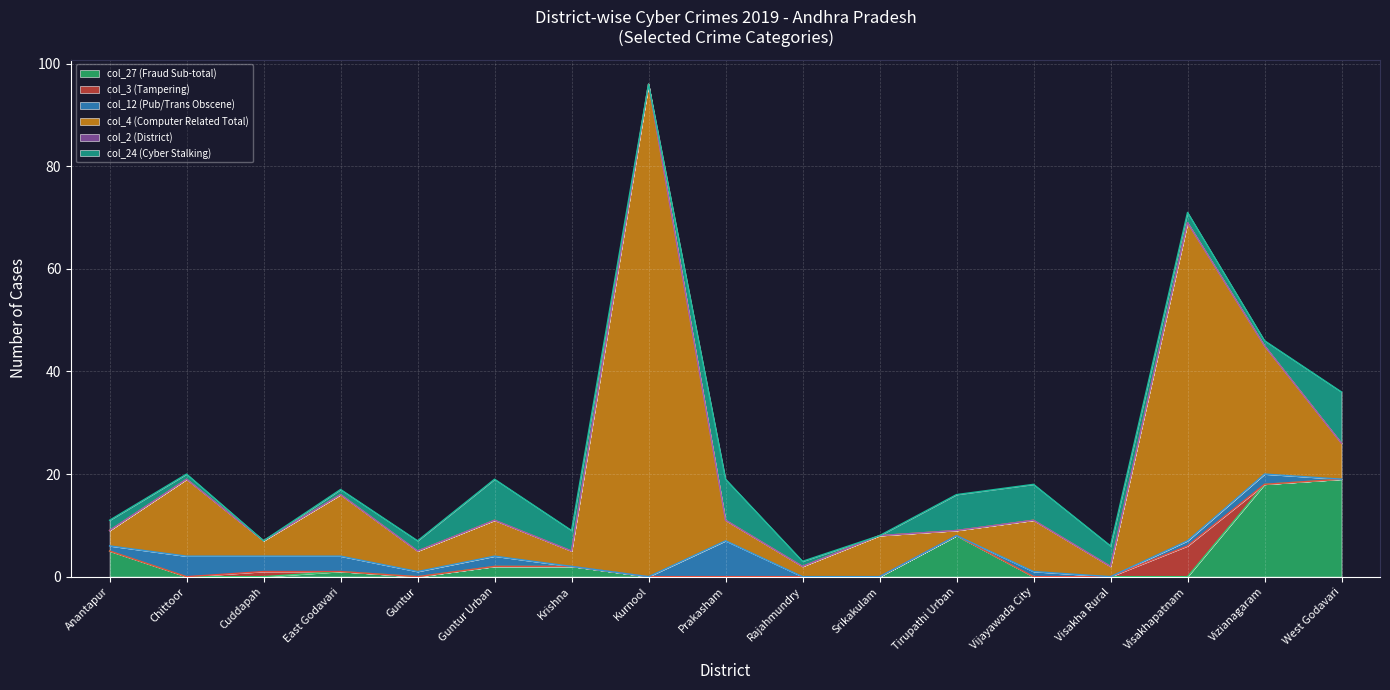

How many lines are shown in the chart?

6